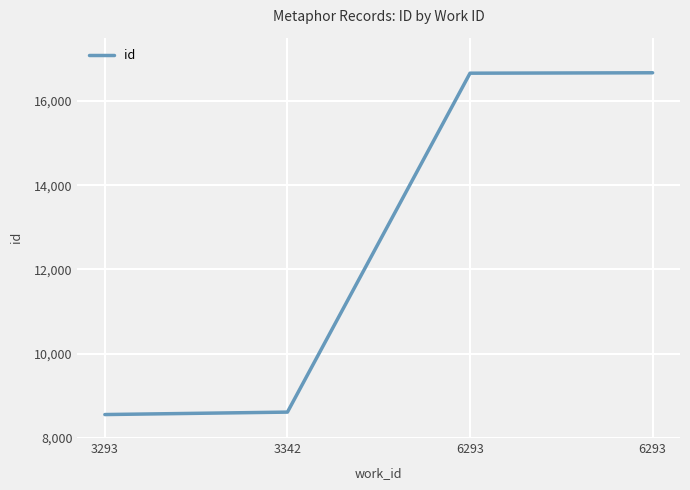

Approximately how many times larger is the value at 6293 compared to 6293?

1.0